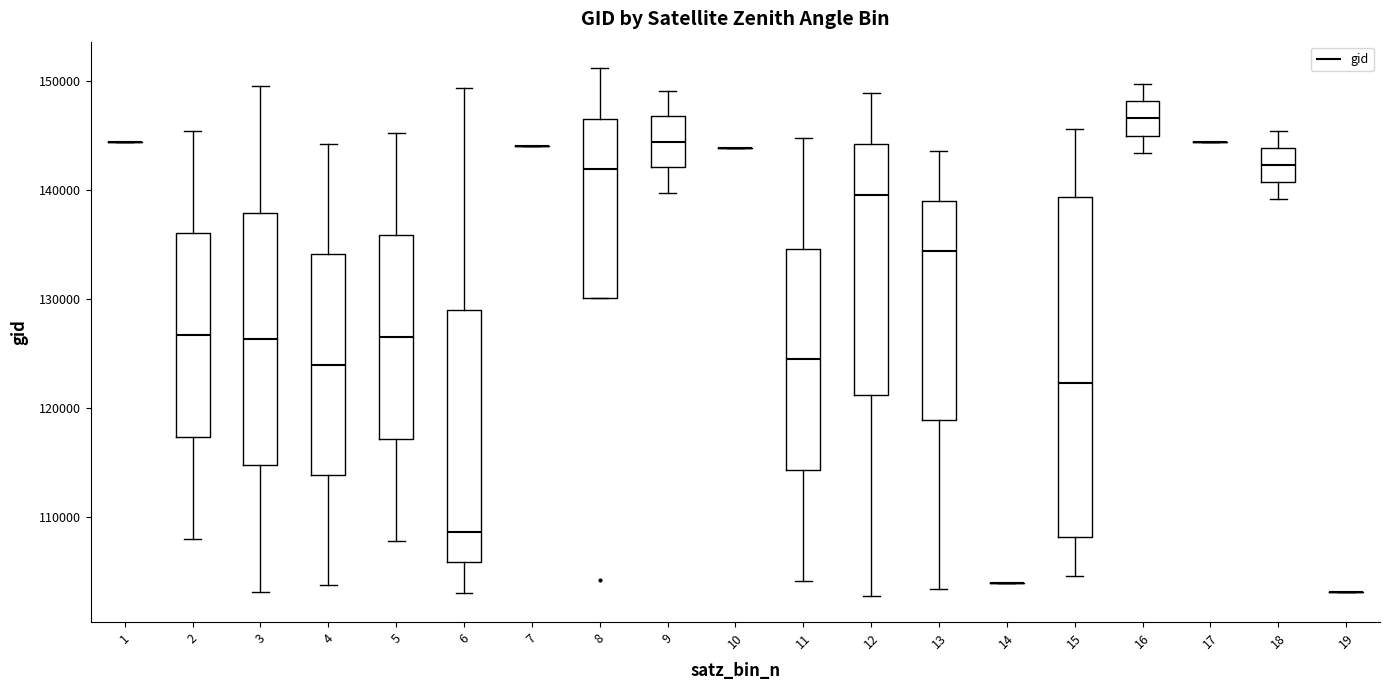

Reading left to right, read every box against the y-axis: the position of its median line, the range the box covers, and the ends of its whiskers. The values are not printed on the chart, so give them approximately, as read against the axis.

1: box collapsed to a line at 144000, whiskers 144000 to 144000
2: median 127000, box 117000 to 136000, whiskers 108000 to 145000
3: median 126000, box 115000 to 138000, whiskers 103000 to 150000
4: median 124000, box 114000 to 134000, whiskers 104000 to 144000
5: median 126000, box 117000 to 136000, whiskers 108000 to 145000
6: median 109000, box 106000 to 129000, whiskers 103000 to 149000
7: box collapsed to a line at 144000, whiskers 144000 to 144000
8: median 142000, box 130000 to 147000, whiskers 130000 to 151000
9: median 144000, box 142000 to 147000, whiskers 140000 to 149000
10: box collapsed to a line at 144000, whiskers 144000 to 144000
11: median 124000, box 114000 to 135000, whiskers 104000 to 145000
12: median 140000, box 121000 to 144000, whiskers 103000 to 149000
13: median 134000, box 119000 to 139000, whiskers 103000 to 144000
14: box collapsed to a line at 104000, whiskers 104000 to 104000
15: median 122000, box 108000 to 139000, whiskers 105000 to 146000
16: median 147000, box 145000 to 148000, whiskers 143000 to 150000
17: box collapsed to a line at 144000, whiskers 144000 to 144000
18: median 142000, box 141000 to 144000, whiskers 139000 to 145000
19: box collapsed to a line at 103000, whiskers 103000 to 103000